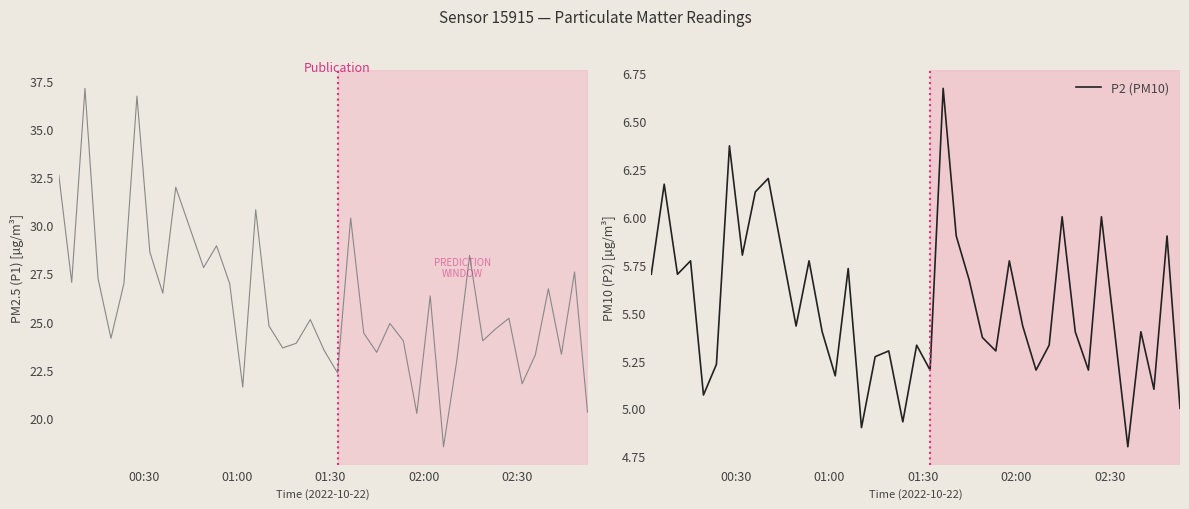

What is the lowest value of the P2 (PM10) series?

4.8